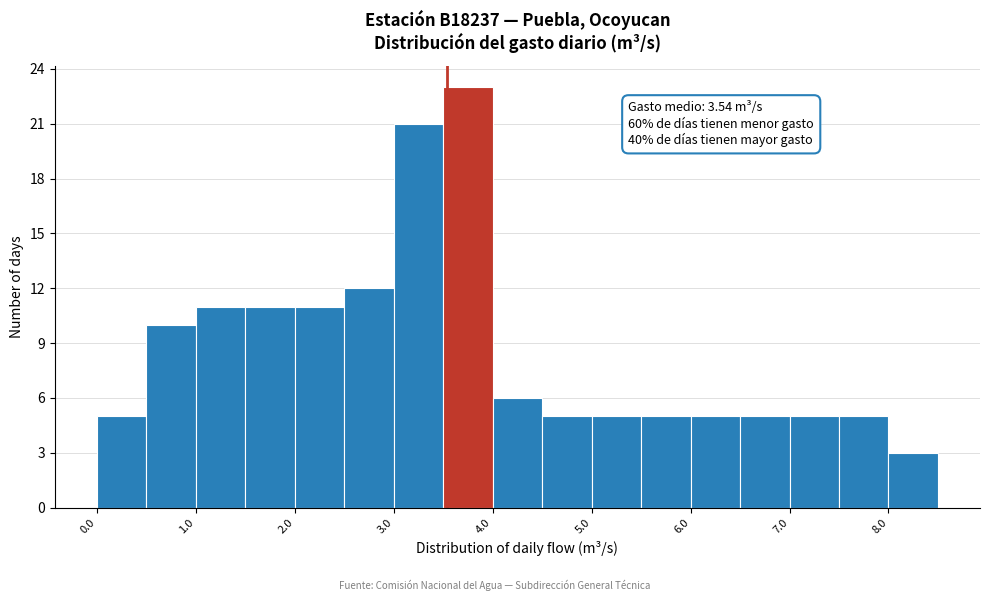

Over which range of the x-axis is the bar tallest?

3.5 to 4.0